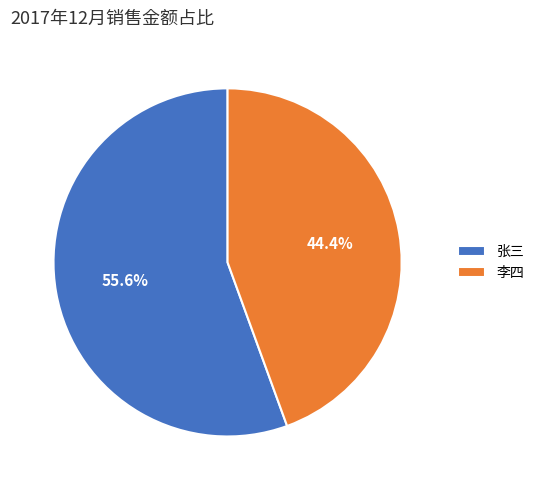

True or false: 张三 accounts for 67% of the total.

False